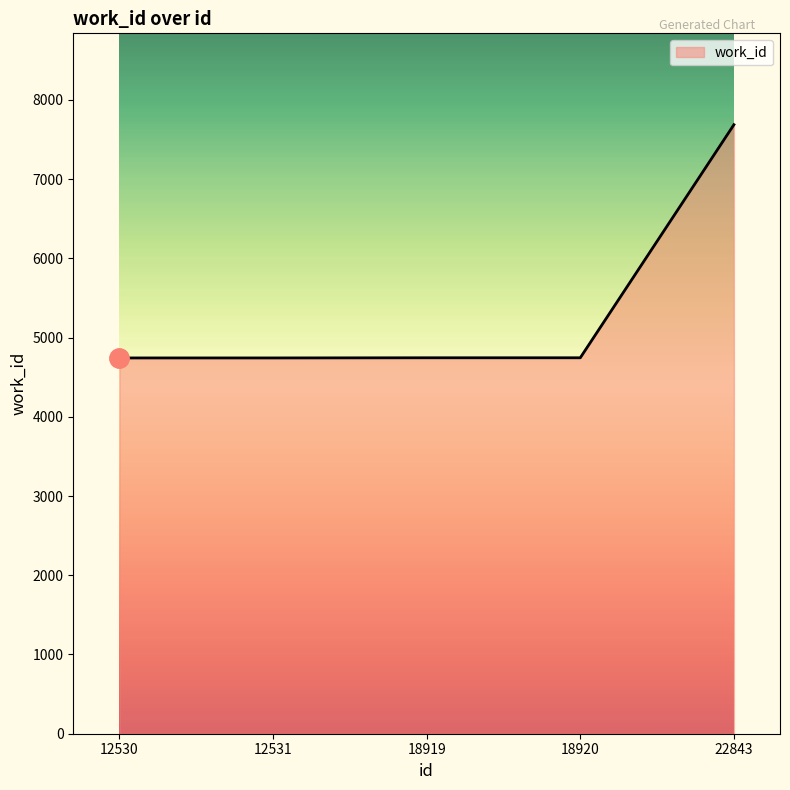

Which has a higher value, 18919 or 22843?

22843